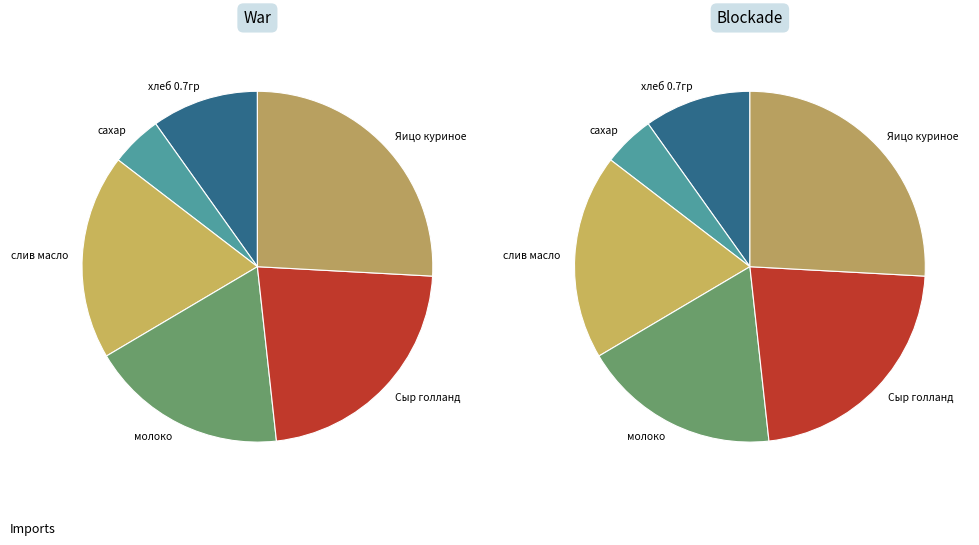

The молоко slice represents 6% of the pie. True or false?

False